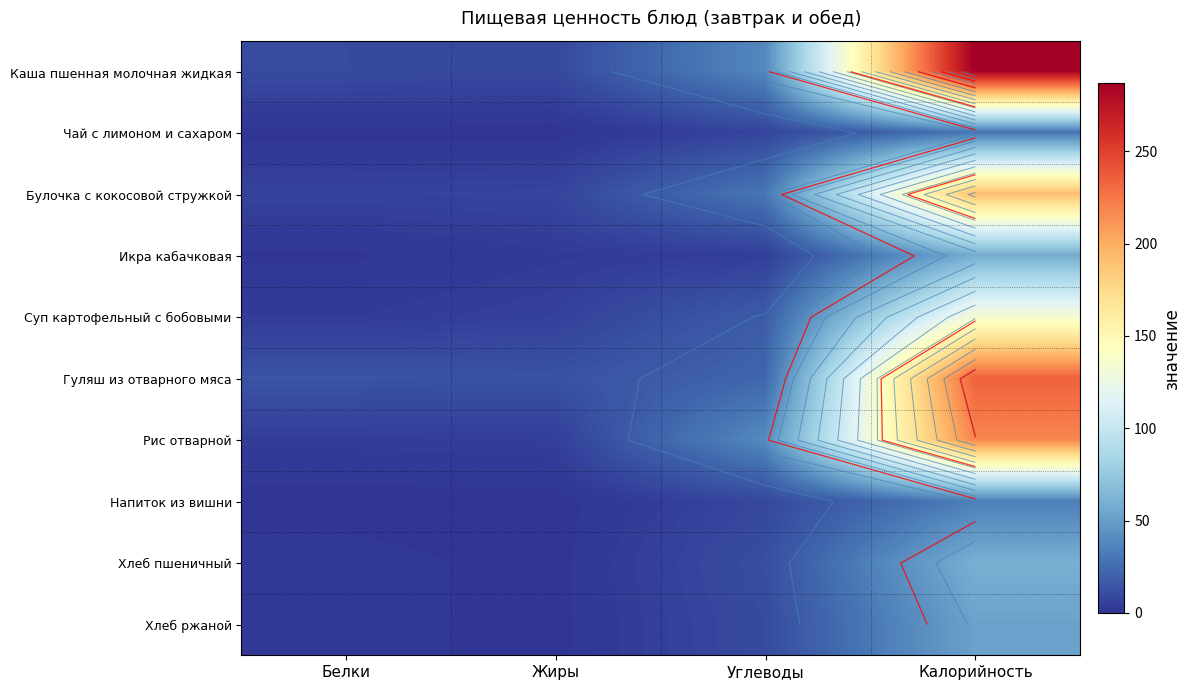

Rank the series by their maximum value, from highest to lowest.

Каша пшенная молочная жидкая, Гуляш из отварного мяса, Рис отварной, Булочка с кокосовой стружкой, Суп картофельный с бобовыми, Хлеб пшеничный, Икра кабачковая, Хлеб ржаной, Напиток из вишни, Чай с лимоном и сахаром